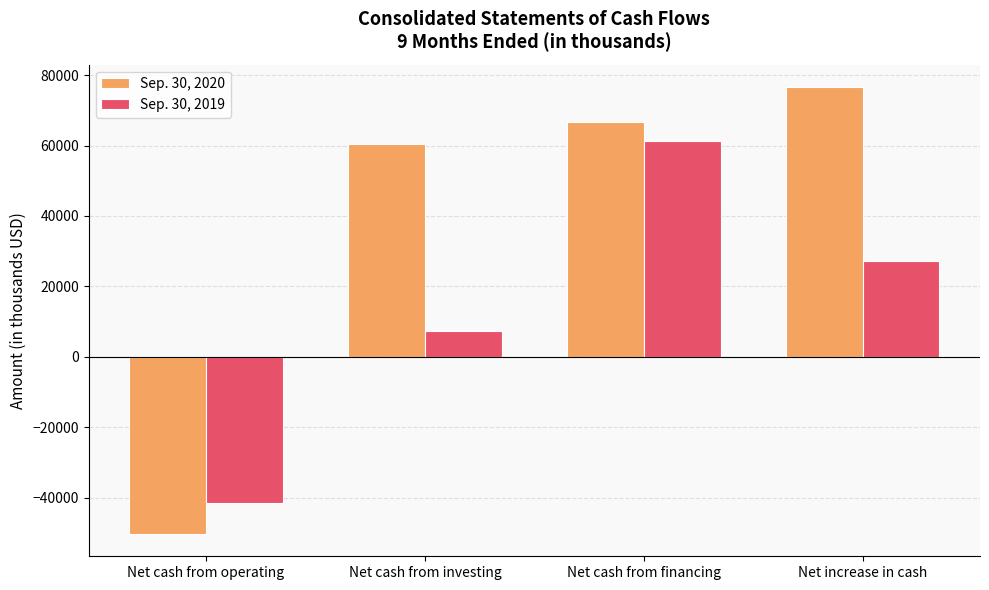

What is the spread (max minus min) of values at Net increase in cash?

49447